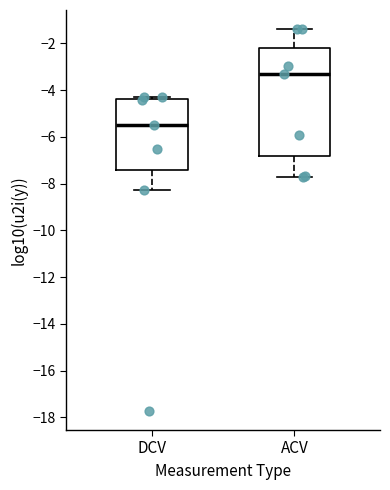

Where does the median line of the box for ACV sit on the y-axis? The values are not printed on the chart, so give them approximately, as read against the axis.

-3.4